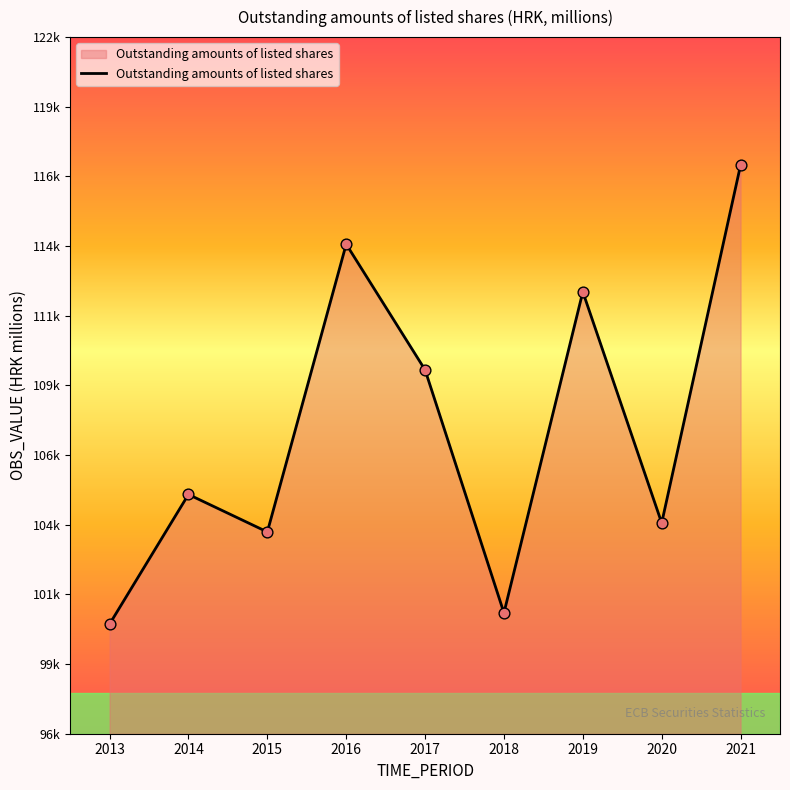

Approximately how many times larger is the value at 2019 compared to 2020?

1.1